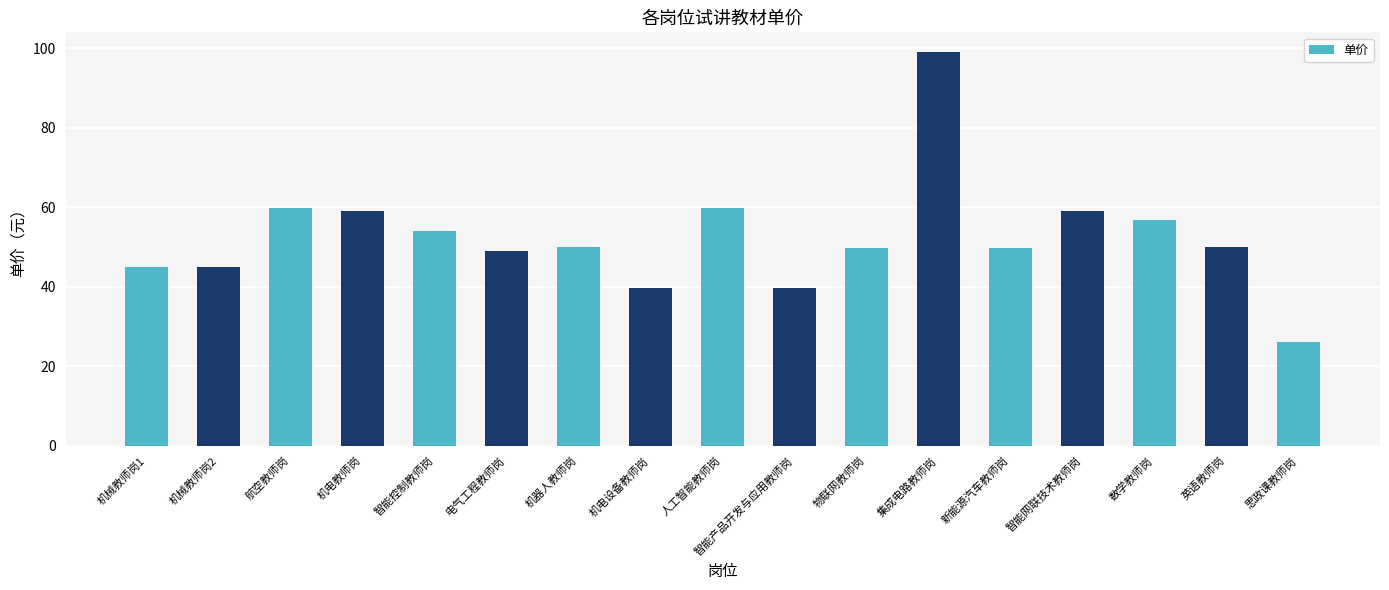

Approximately how many times larger is the value at 机电教师岗 compared to 航空教师岗?

1.0